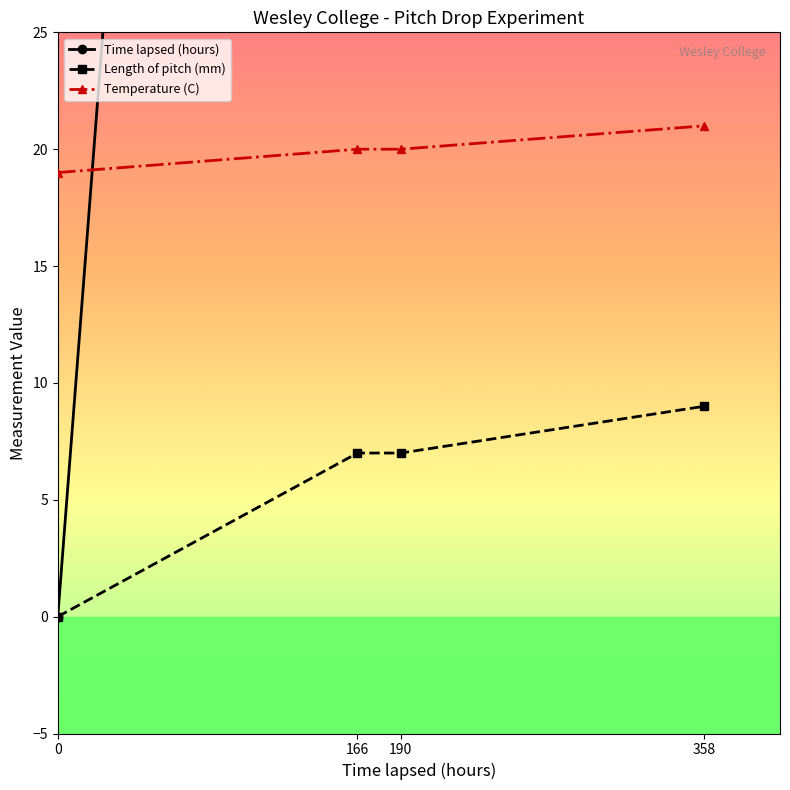

How many categories are shown in the chart?

4